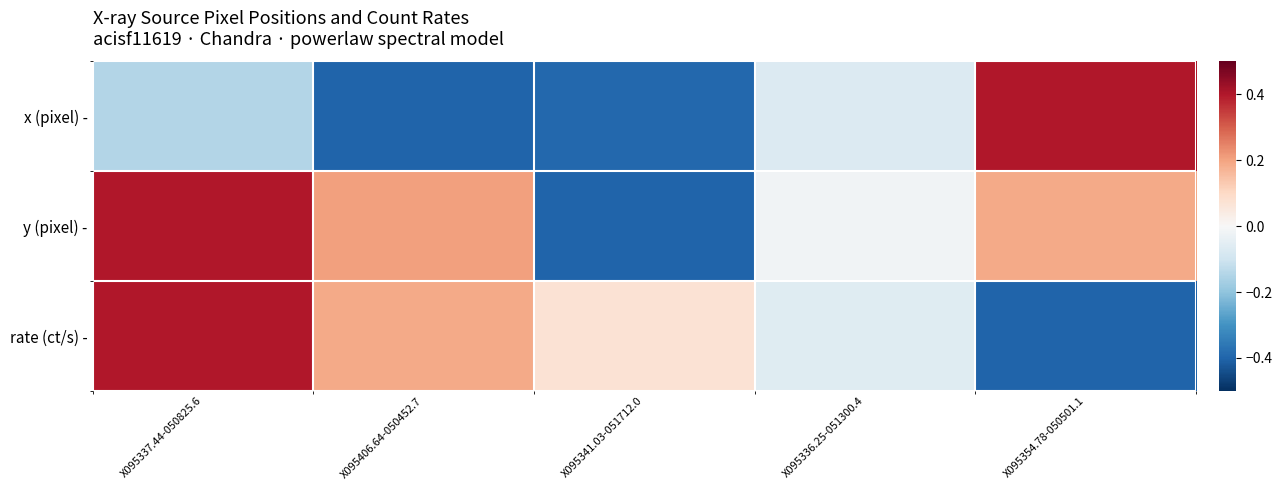

At how many categories does at least one series exceed 0?

4